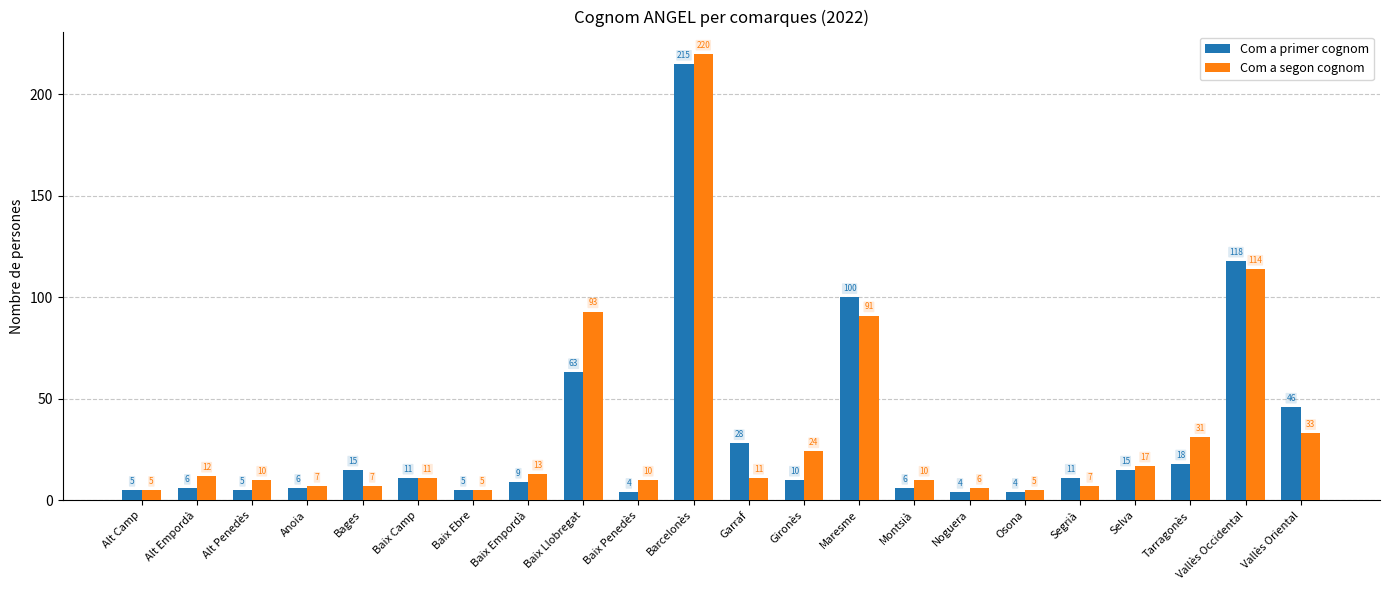

Reading right to left, transcribe all the data shown in this chart.

Com a primer cognom: Vallès Oriental=46	Vallès Occidental=118	Tarragonès=18	Selva=15	Segrià=11	Osona=4	Noguera=4	Montsià=6	Maresme=100	Gironès=10	Garraf=28	Barcelonès=215	Baix Penedès=4	Baix Llobregat=63	Baix Empordà=9	Baix Ebre=5	Baix Camp=11	Bages=15	Anoia=6	Alt Penedès=5	Alt Empordà=6	Alt Camp=5
Com a segon cognom: Vallès Oriental=33	Vallès Occidental=114	Tarragonès=31	Selva=17	Segrià=7	Osona=5	Noguera=6	Montsià=10	Maresme=91	Gironès=24	Garraf=11	Barcelonès=220	Baix Penedès=10	Baix Llobregat=93	Baix Empordà=13	Baix Ebre=5	Baix Camp=11	Bages=7	Anoia=7	Alt Penedès=10	Alt Empordà=12	Alt Camp=5